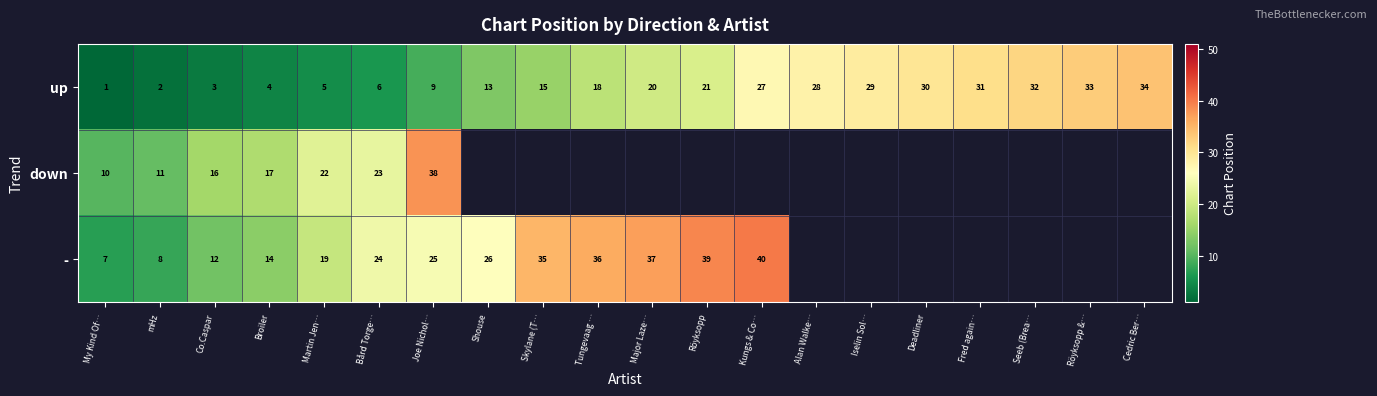

Which category has the lowest value in the up series?

My Kind Of…